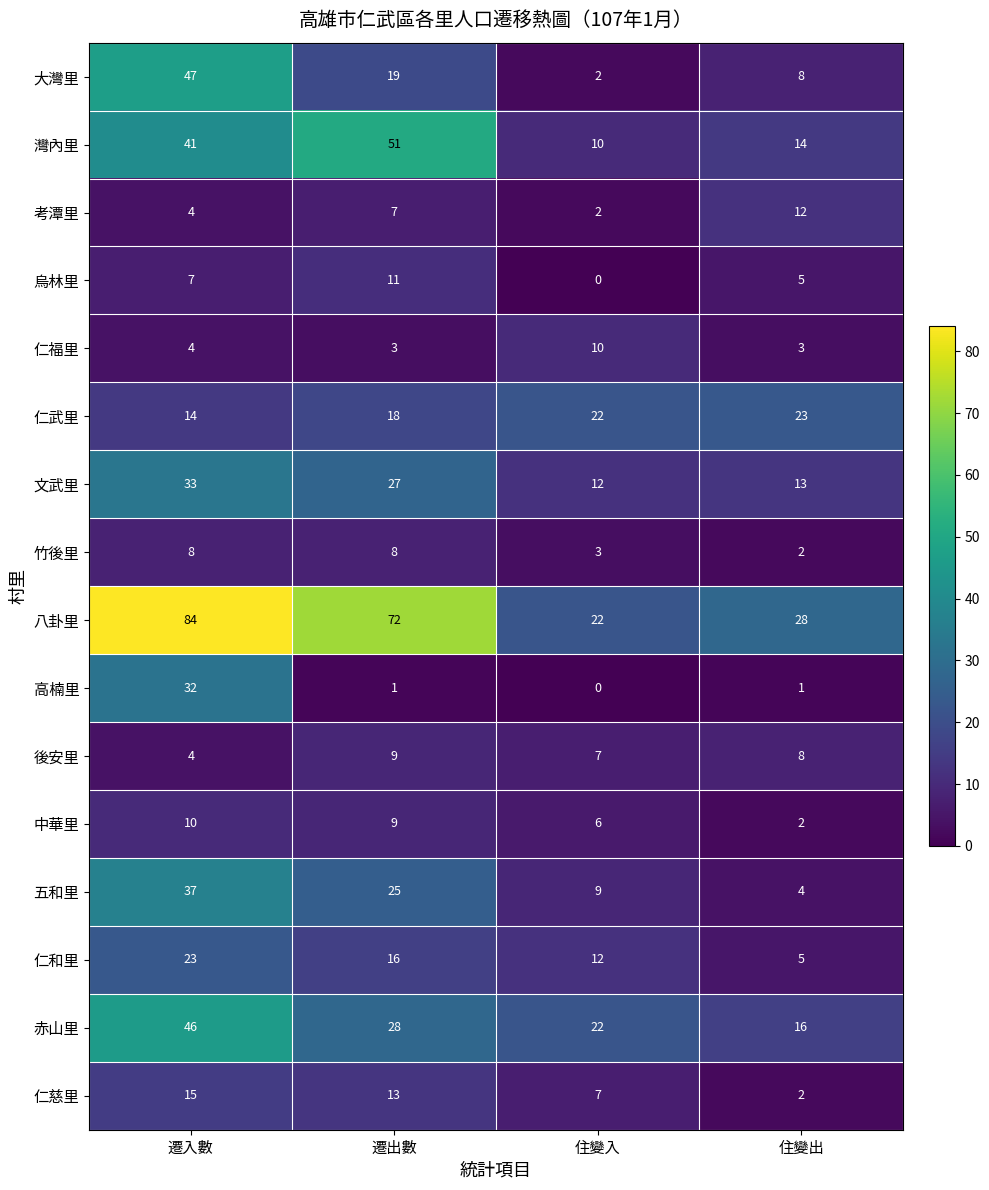

What is the sum of all 中華里 values?

27